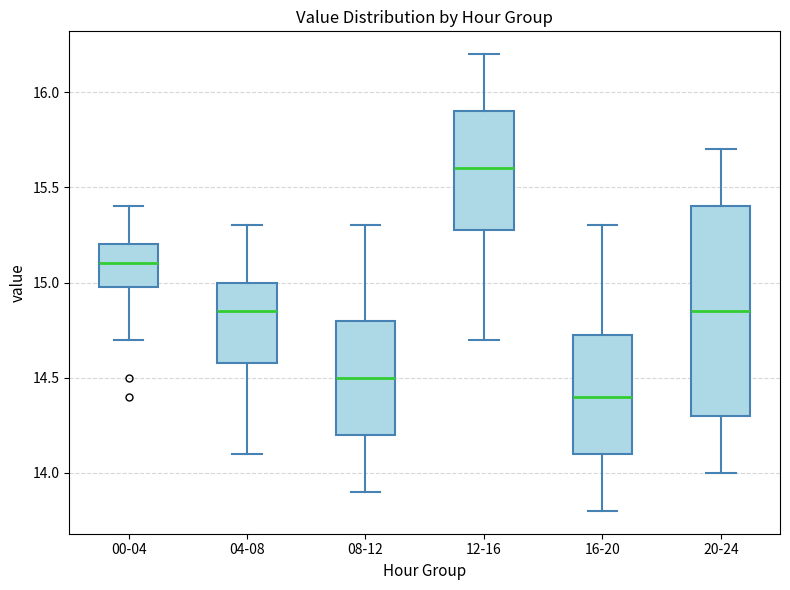

Where is the upper edge of the box for 00-04 on the y-axis? The values are not printed on the chart, so give them approximately, as read against the axis.

15.20